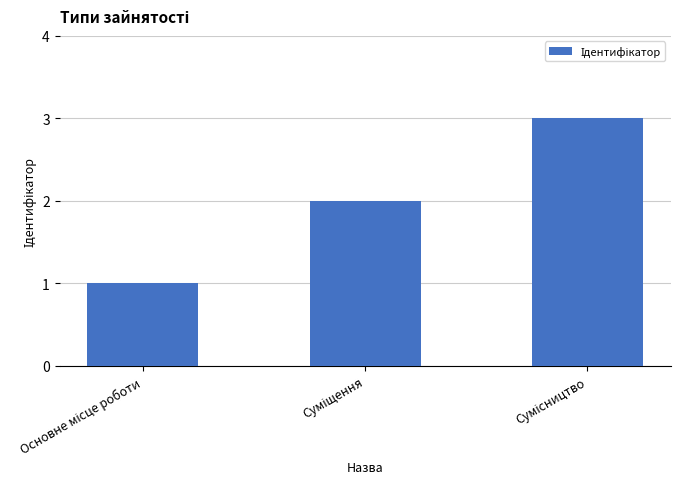

Are the bars horizontal?

No